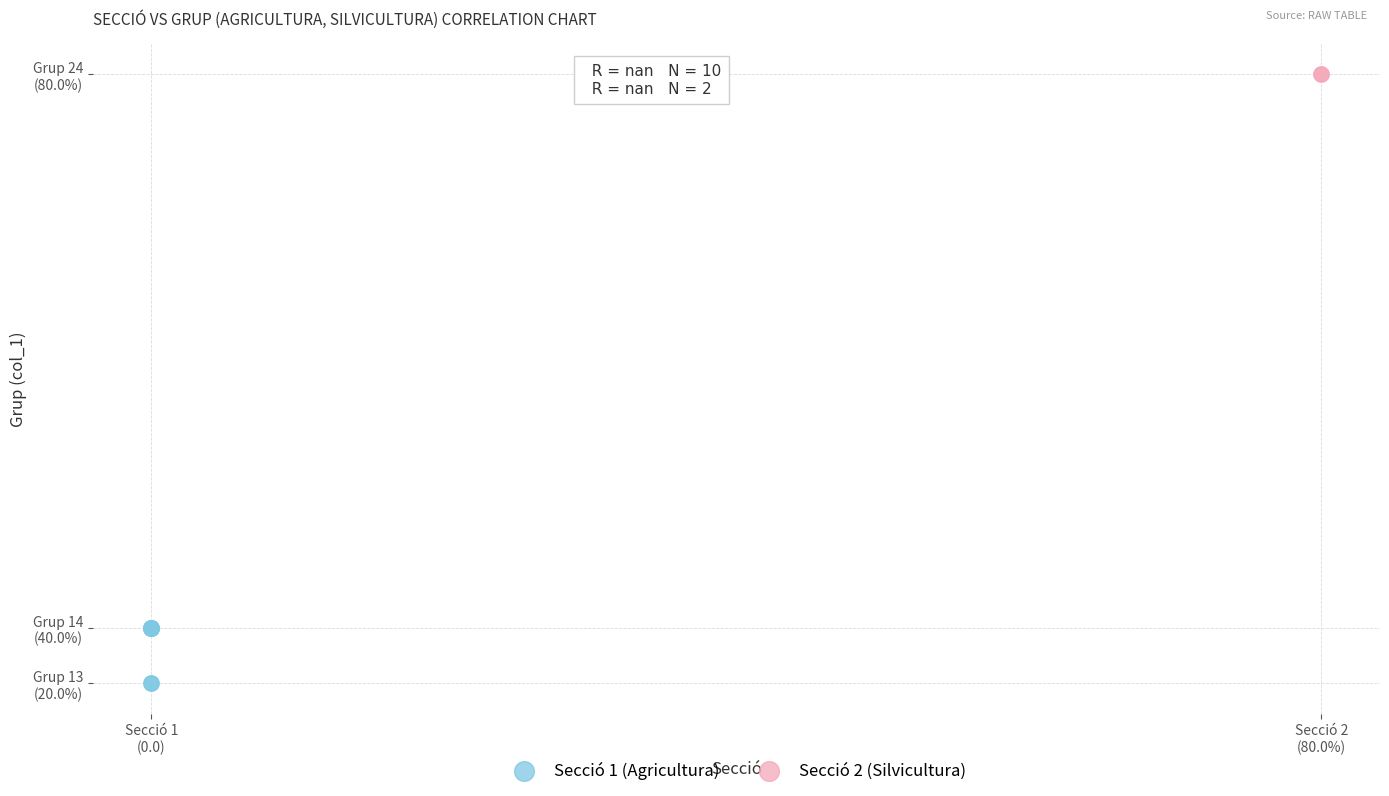

What are all the series names shown in the legend?

Secció 1 (Agricultura), Secció 2 (Silvicultura)